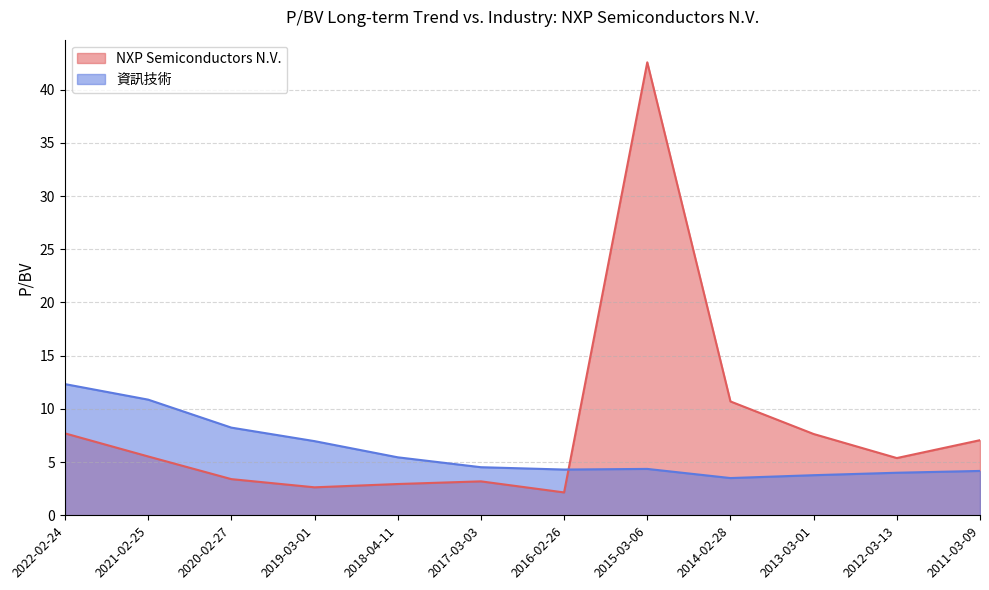

Is it true that 資訊技術 equals 5.6 at 2011-03-09?

False